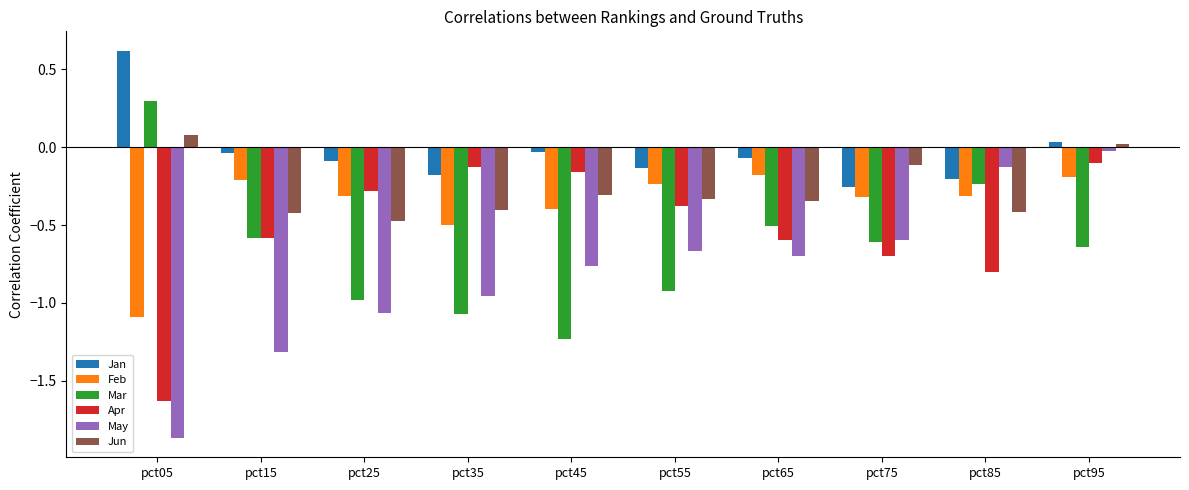

Which series has the largest range (max minus min)?

May